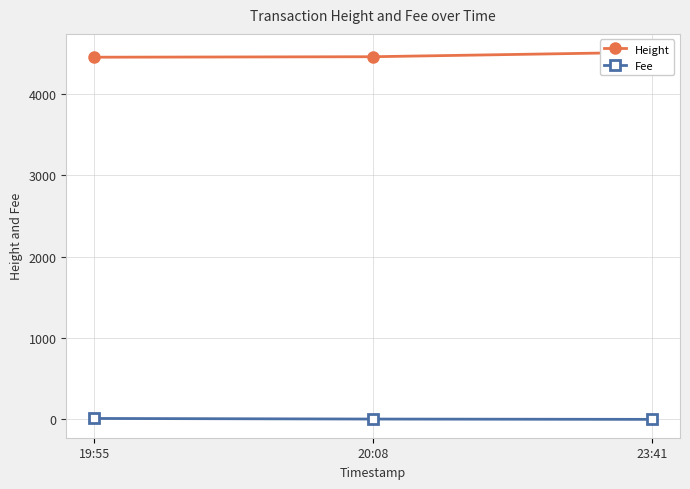

Which series has the largest total across all categories?

Height